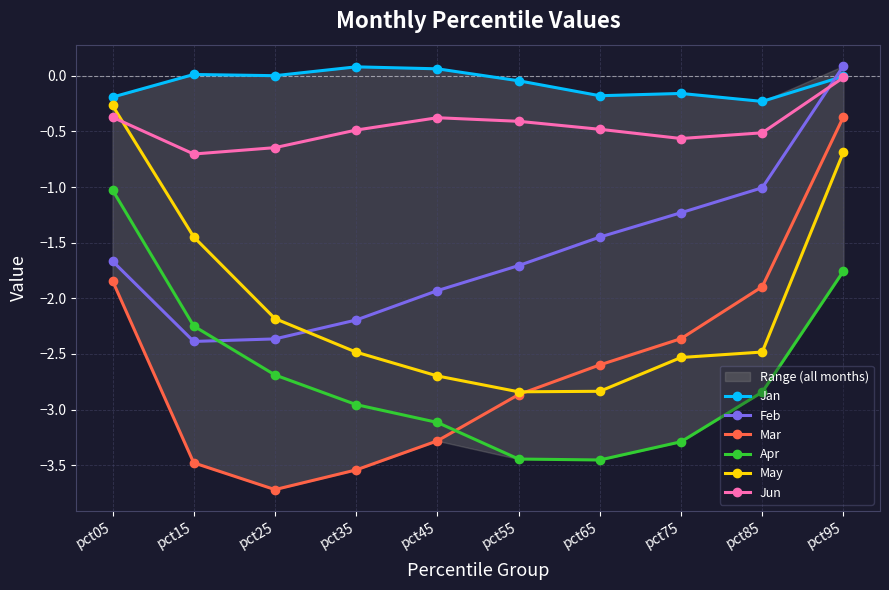

How many values in the Apr series are below -2?

8